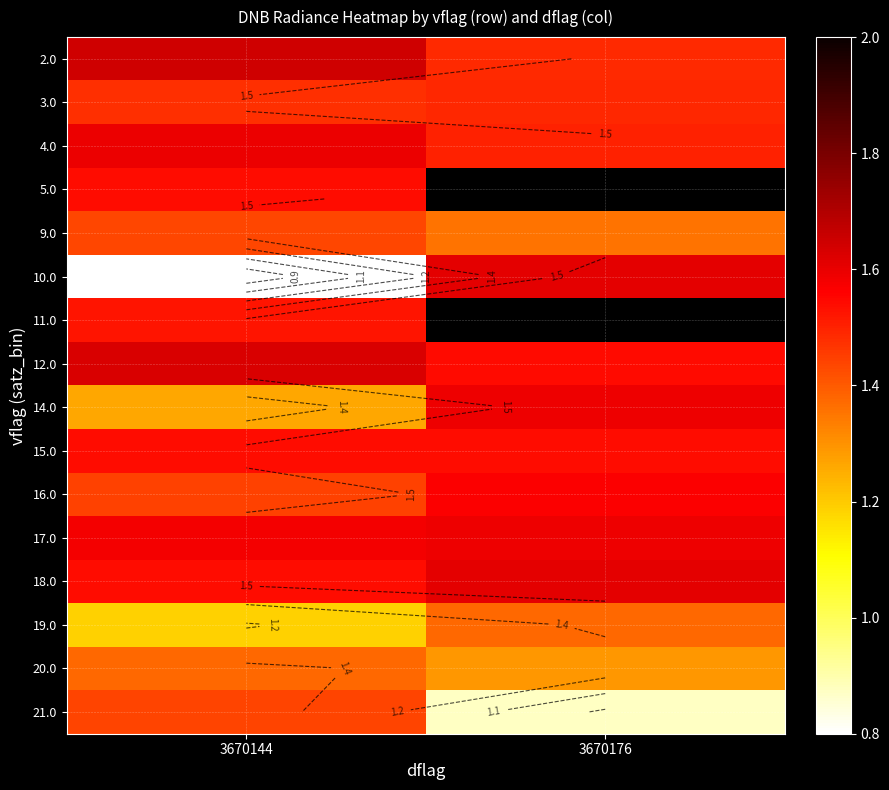

What is the total value across all series at 3670144?

23.0